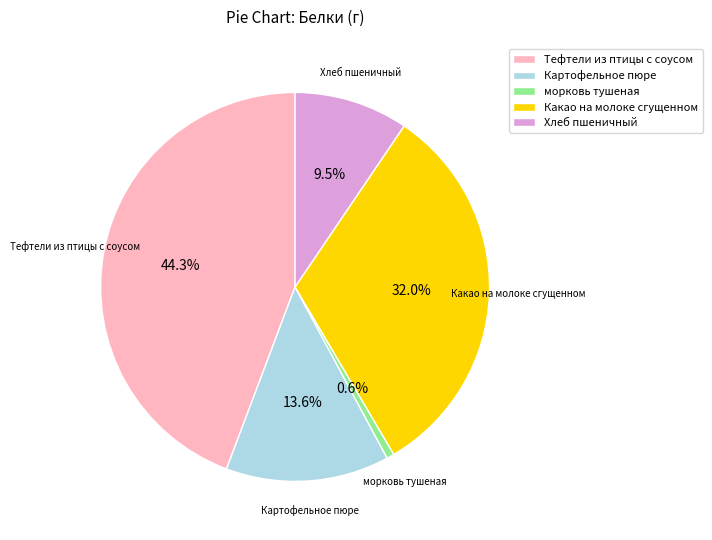

Is the sum of Тефтели из птицы с соусом and морковь тушеная greater than half?

No